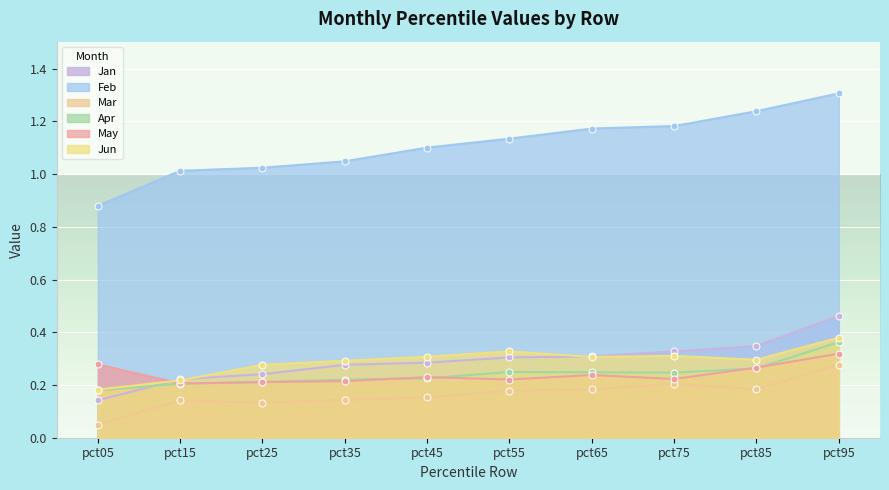

At how many categories does at least one series exceed 1?

9